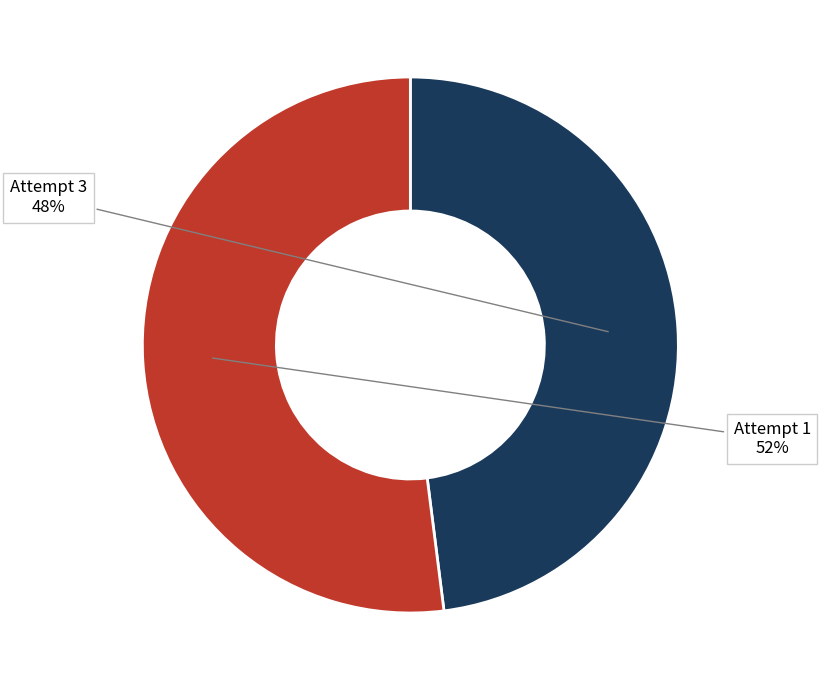

To the nearest percent, what is the difference between the Attempt 3 and Attempt 1 slice percentages?

4%